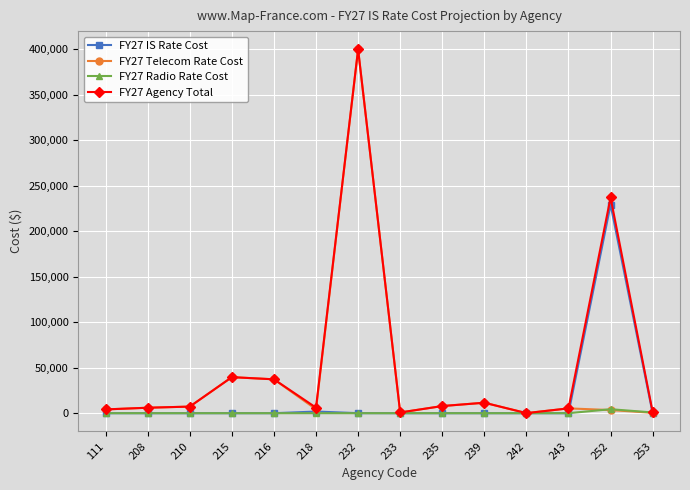

How many series are shown in this chart?

4